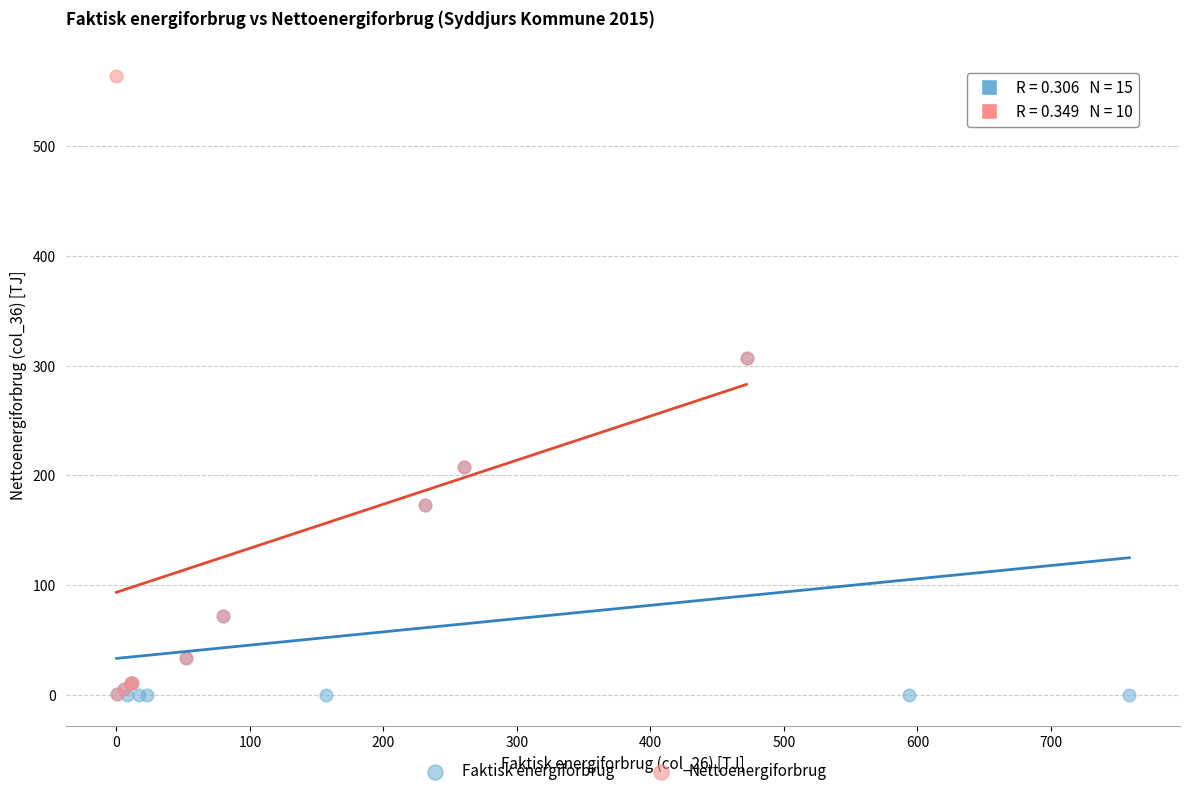

Which series has the largest Y range (max minus min)?

Nettoenergiforbrug